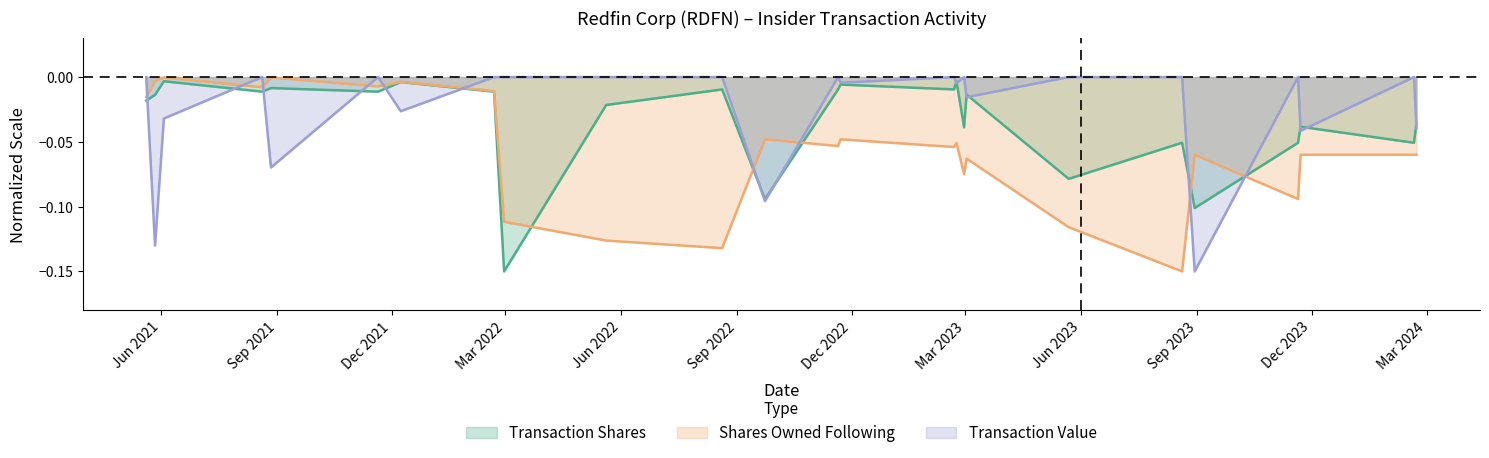

True or false: Transaction Shares has more than 0 interior local peaks.

True